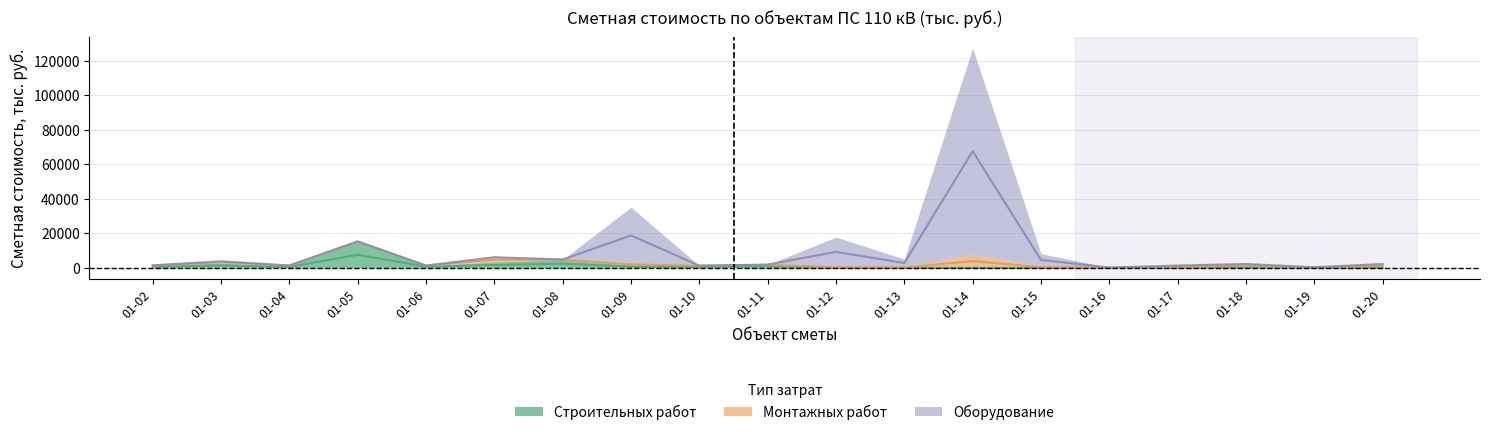

List the series in order of their peak value, highest first.

Оборудование, Строительных работ, Монтажных работ